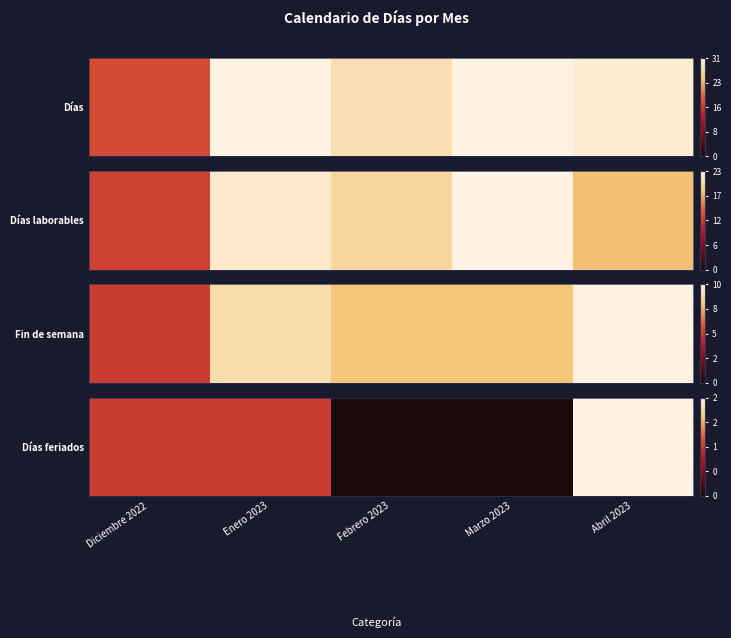

The chart shows a value of 0 at Marzo 2023. True or false?

True